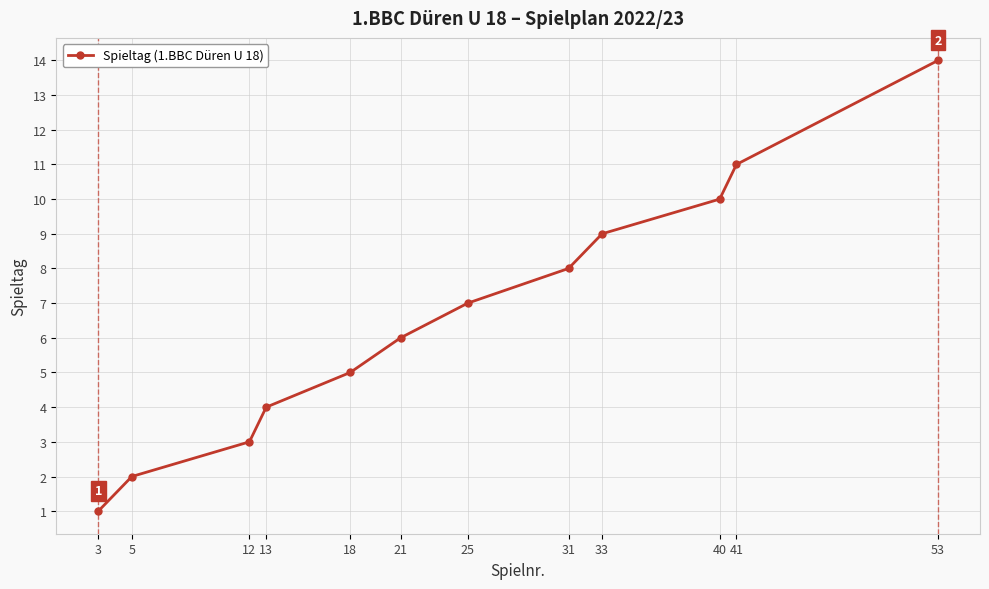

What is the value of the 2nd point from the left?

2